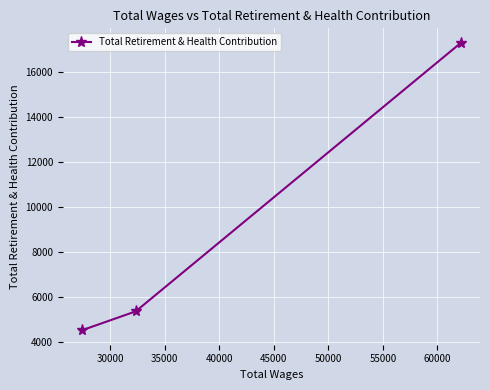

Reading right to left, transcribe all the data shown in this chart.

17317	5383	4539